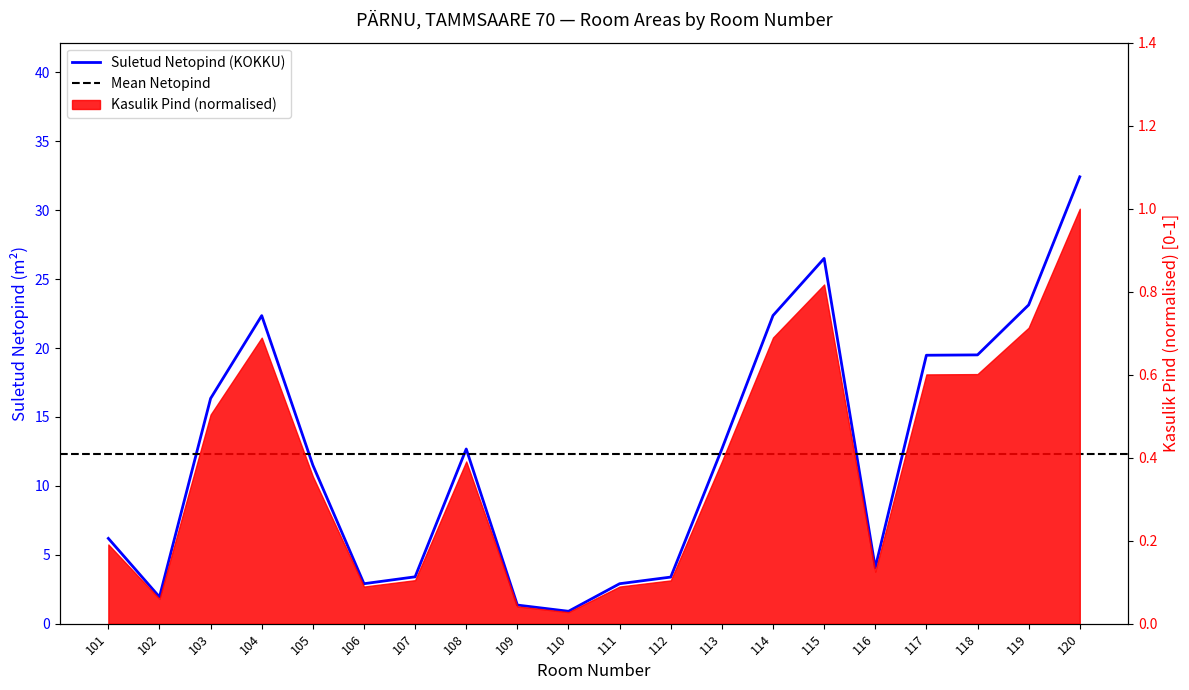

What is the change in value from 109 to 113?

+11.3